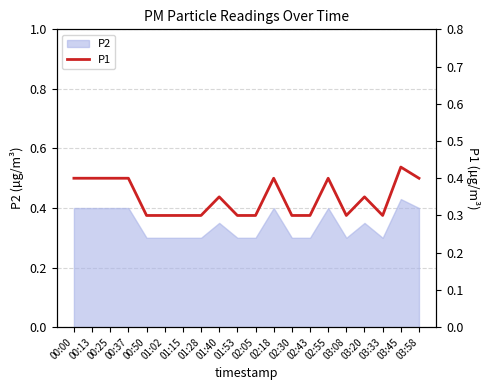

Reading left to right, what are all the values shown in this chart?

00:00=0.4	00:13=0.4	00:25=0.4	00:37=0.4	00:50=0.3	01:02=0.3	01:15=0.3	01:28=0.3	01:40=0.3	01:53=0.3	02:05=0.3	02:18=0.4	02:30=0.3	02:43=0.3	02:55=0.4	03:08=0.3	03:20=0.3	03:33=0.3	03:45=0.4	03:58=0.4